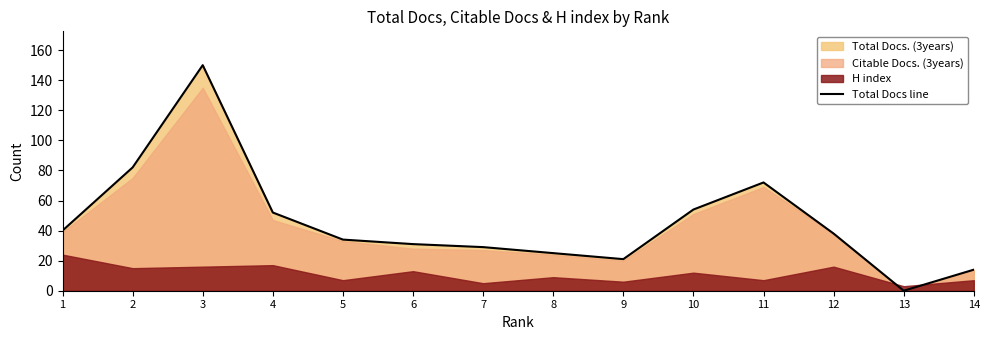

Reading right to left, what are all the values shown in this chart?

14	0	38	72	54	21	25	29	31	34	52	150	82	40